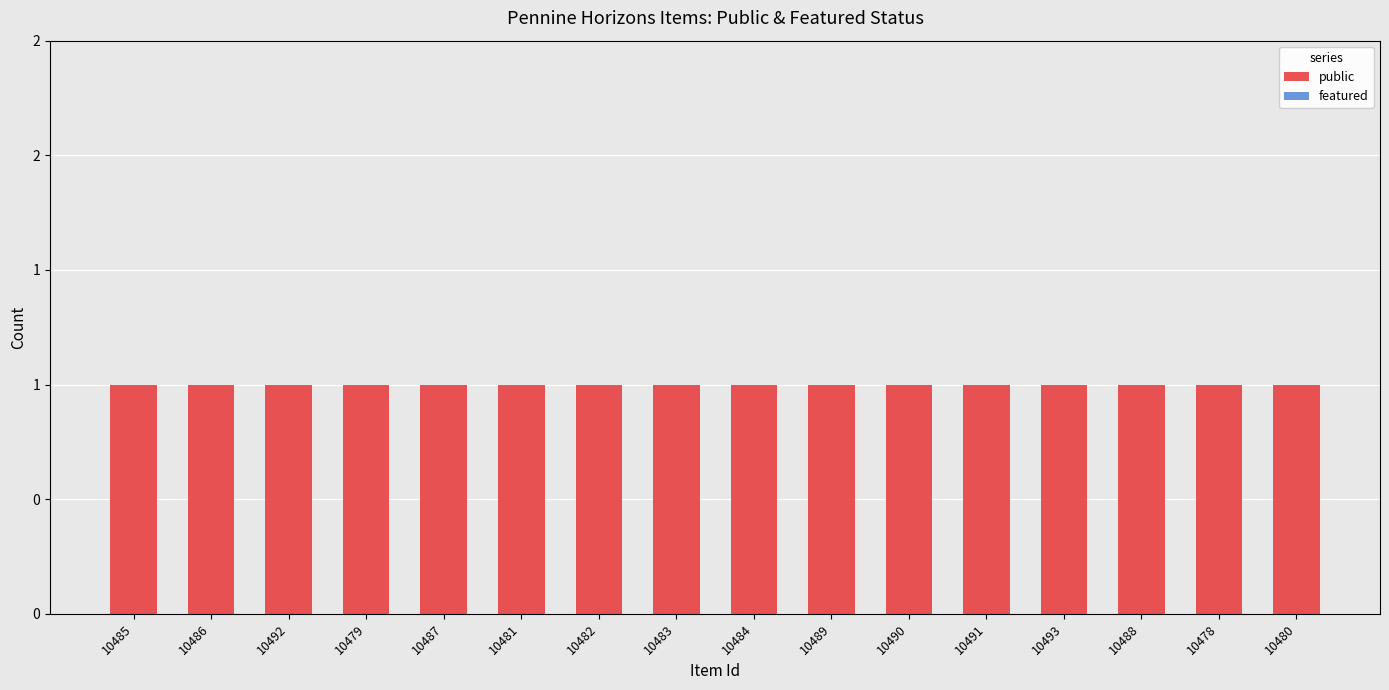

Reading left to right, transcribe all the data shown in this chart.

public: 10485=1	10486=1	10492=1	10479=1	10487=1	10481=1	10482=1	10483=1	10484=1	10489=1	10490=1	10491=1	10493=1	10488=1	10478=1	10480=1
featured: 10485=0	10486=0	10492=0	10479=0	10487=0	10481=0	10482=0	10483=0	10484=0	10489=0	10490=0	10491=0	10493=0	10488=0	10478=0	10480=0